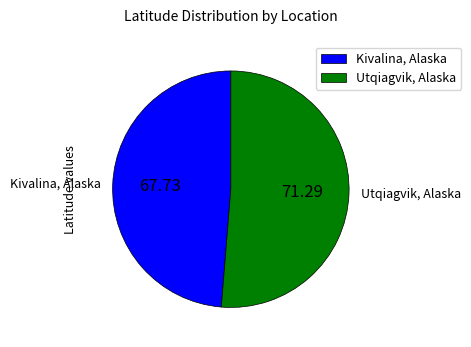

Which has a higher value, Kivalina, Alaska or Utqiagvik, Alaska?

Utqiagvik, Alaska